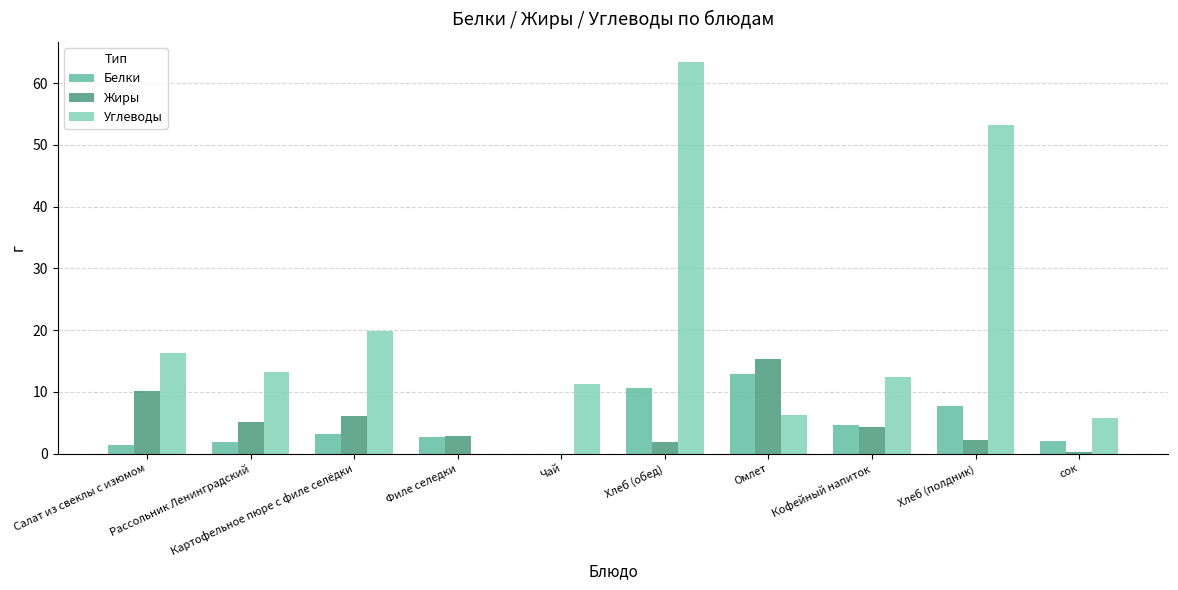

What is the approximate value of Жиры at Картофельное пюре с филе селёдки?

6.1